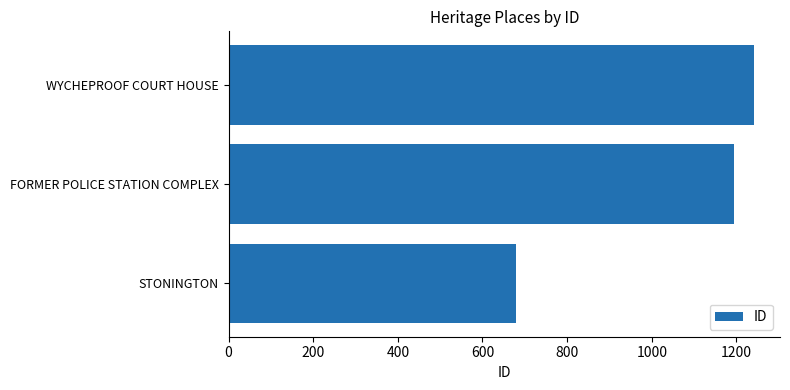

What is the difference between the maximum and minimum values?

562